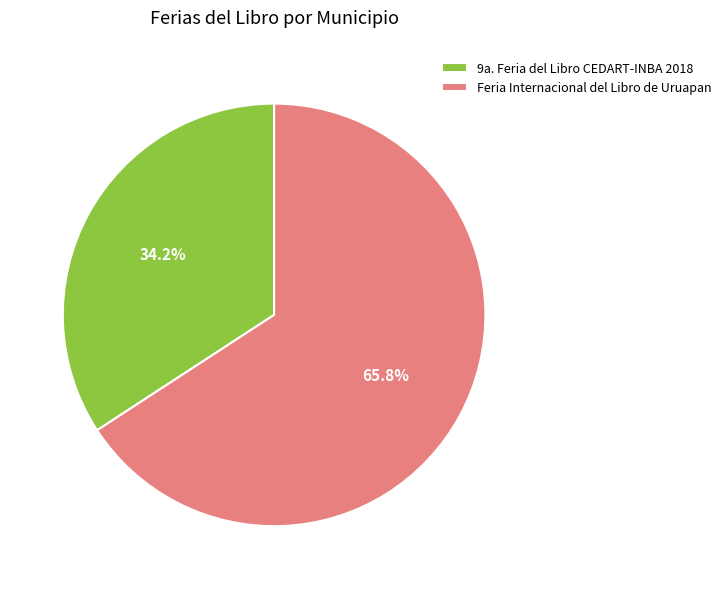

Which category has the smallest portion of the pie?

9a. Feria del Libro CEDART-INBA 2018